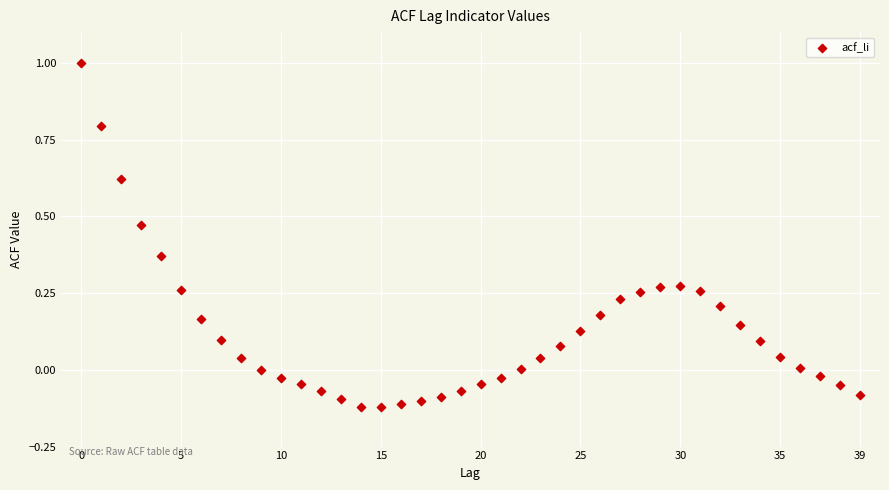

What is the range of Y values (max minus min)?

1.1